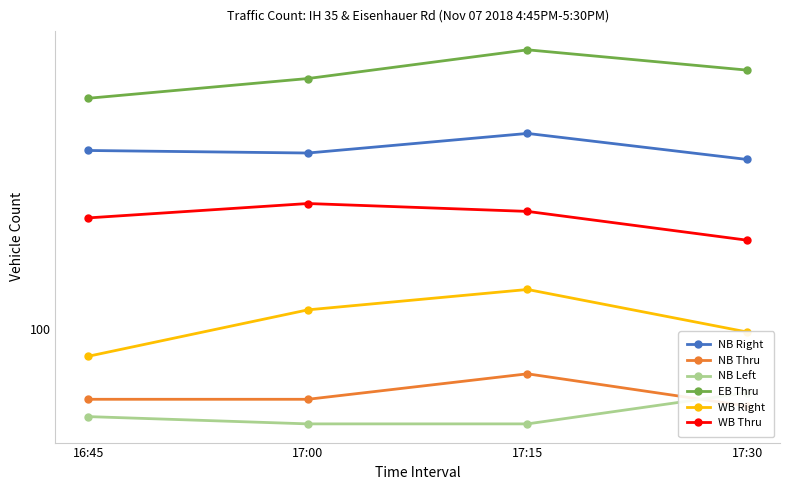

At which label is NB Thru closest to 79?

16:45